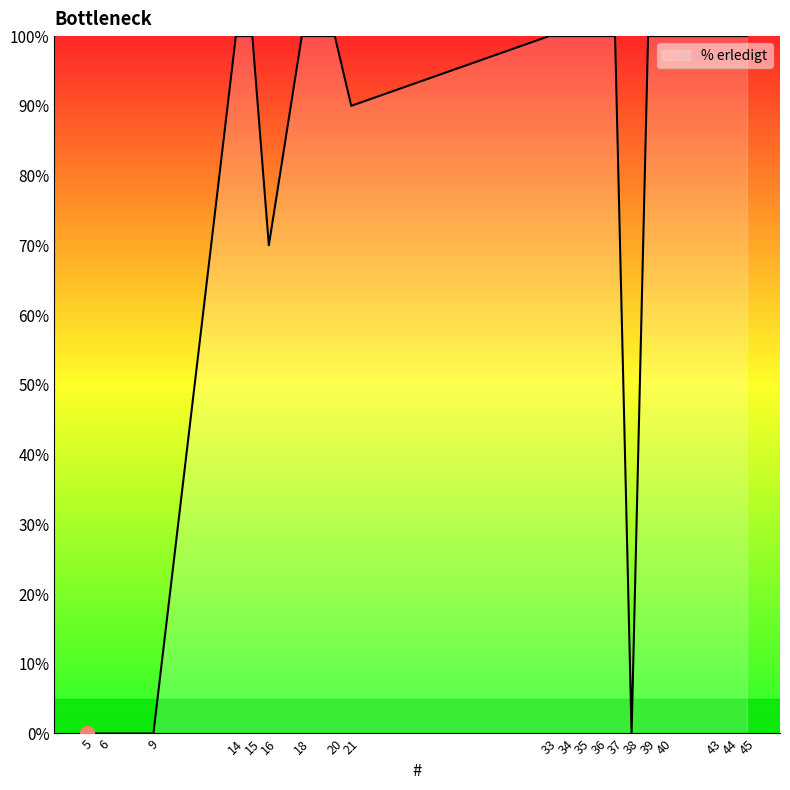

Reading left to right, transcribe all the data shown in this chart.

0	0	0	100	100	70	100	100	90	100	100	100	100	100	0	100	100	100	100	100